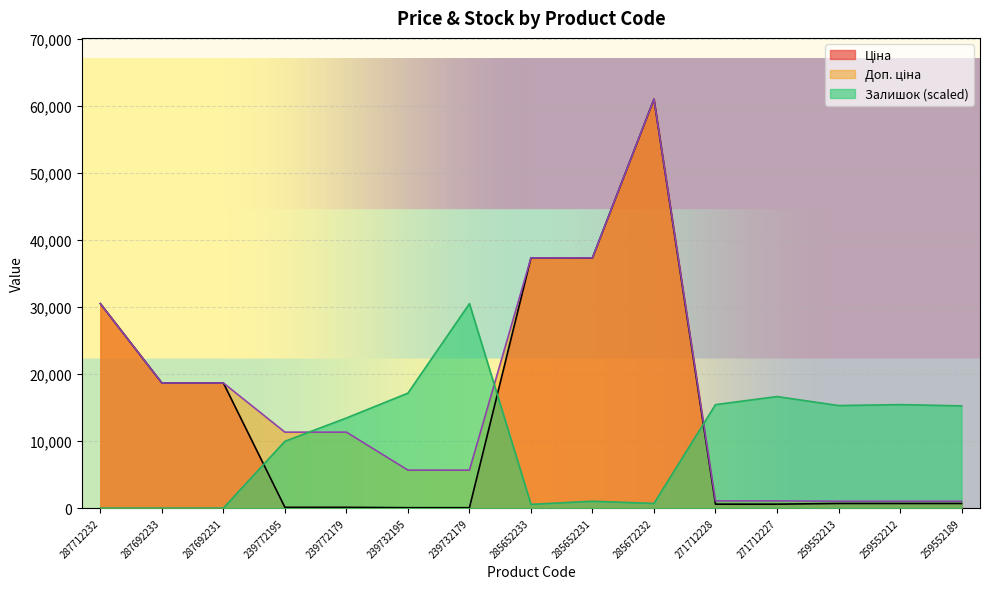

Rank the series at 285652231 from lowest to highest value.

Залишок, Ціна, Доп. ціна